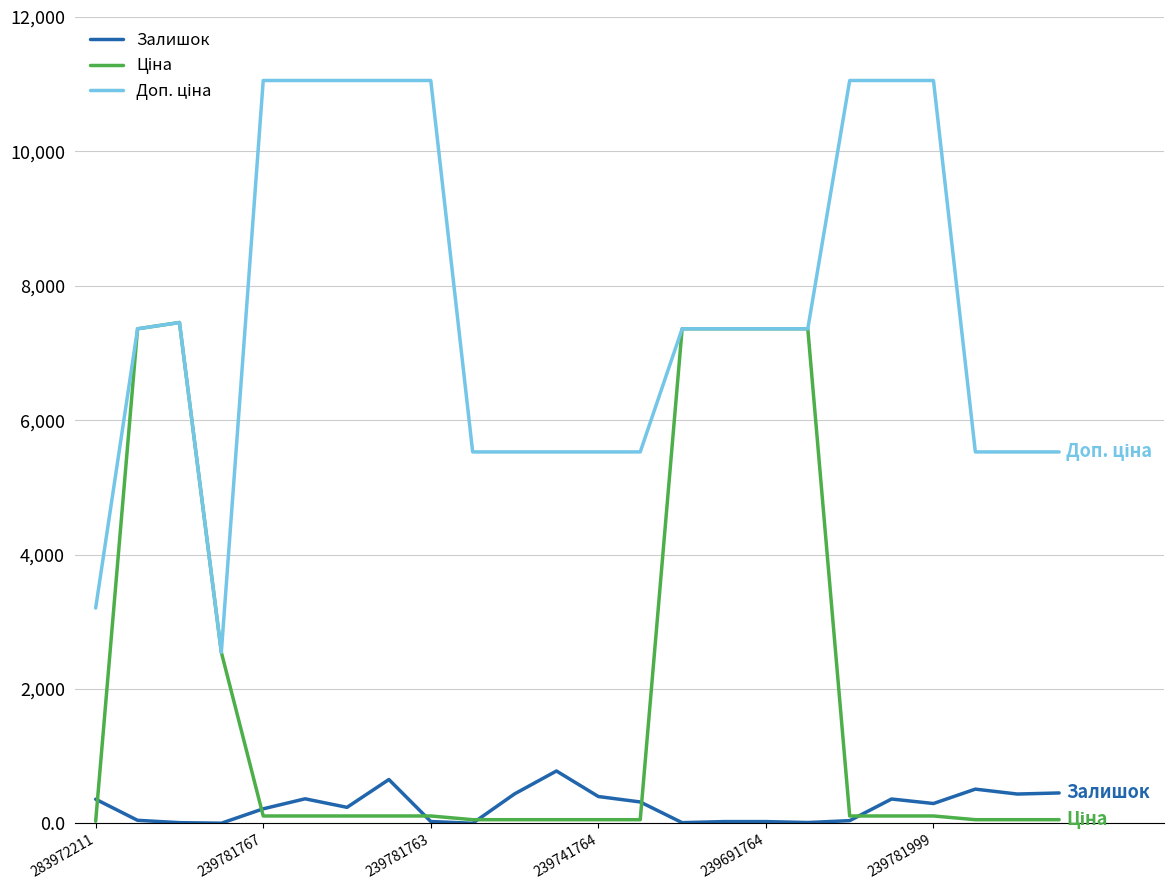

What is the greatest value displayed?

11055.0